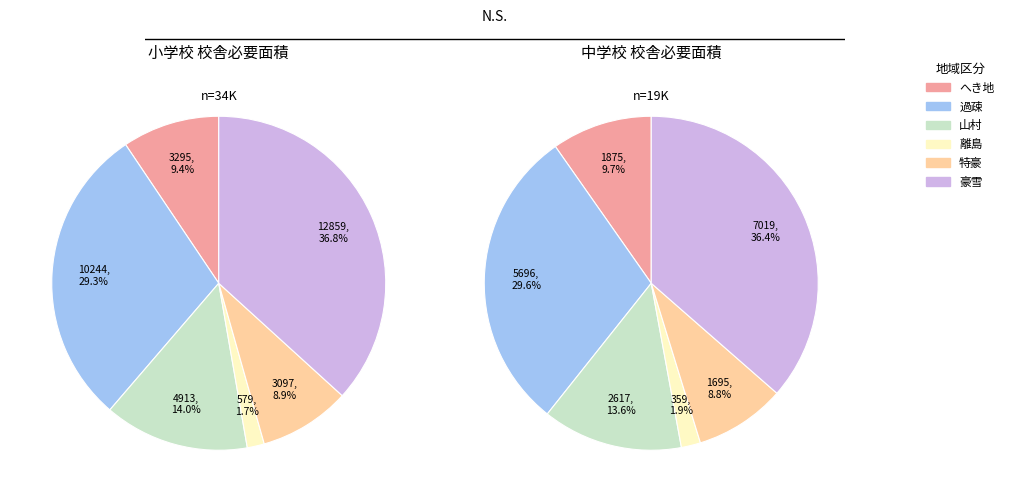

The 離島 slice represents 2% of the pie. True or false?

True